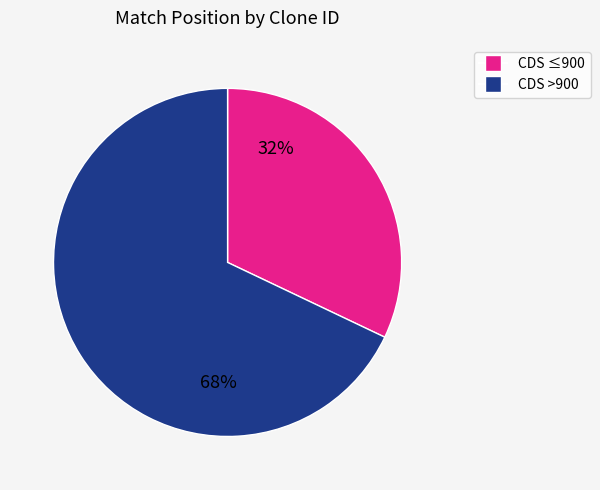

Is there any slice that represents more than half of the pie?

Yes